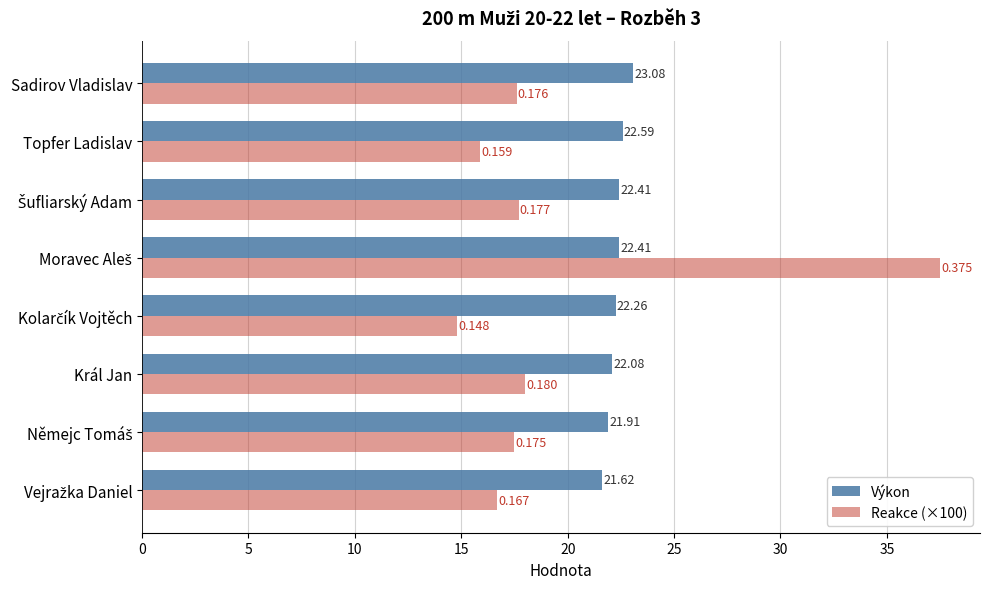

Where is Výkon nearest to the value 22?

Král Jan